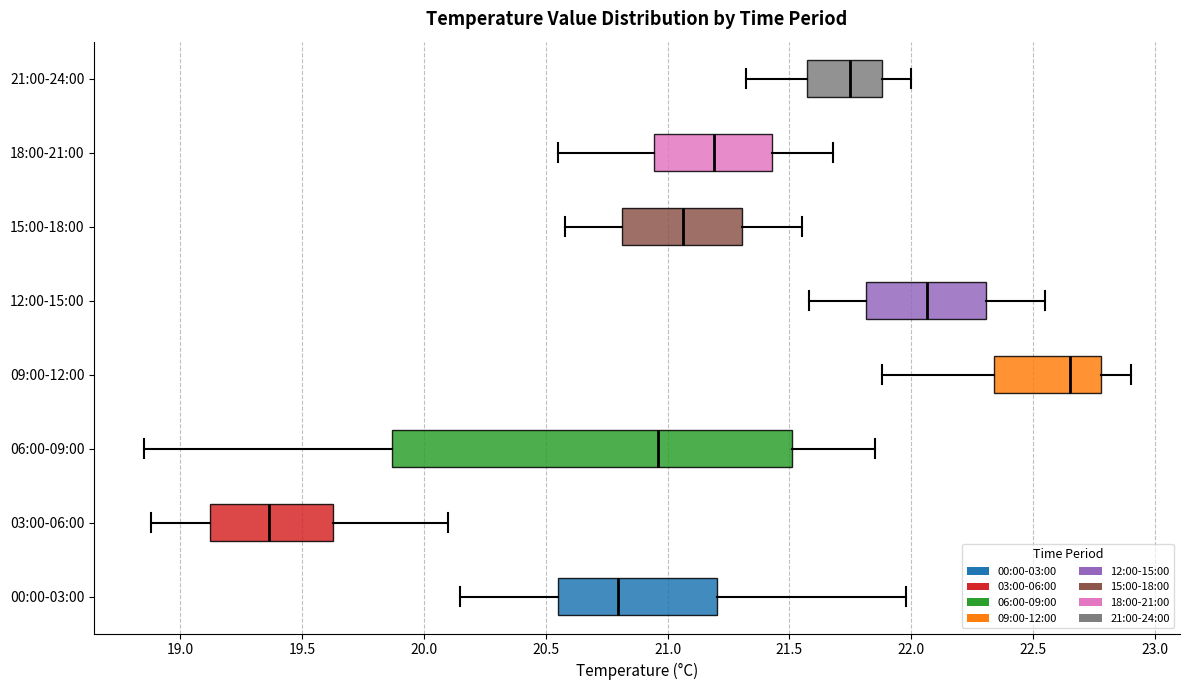

Which box has the furthest to the left median line?

03:00-06:00